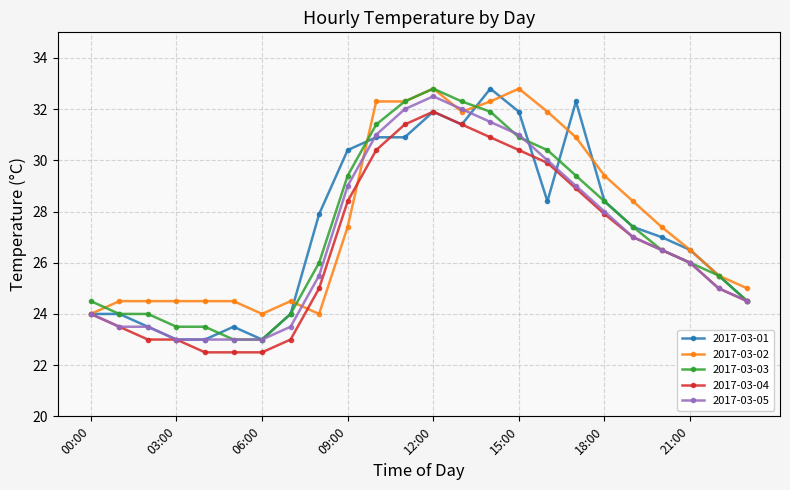

What is the maximum value shown in the chart?

32.8